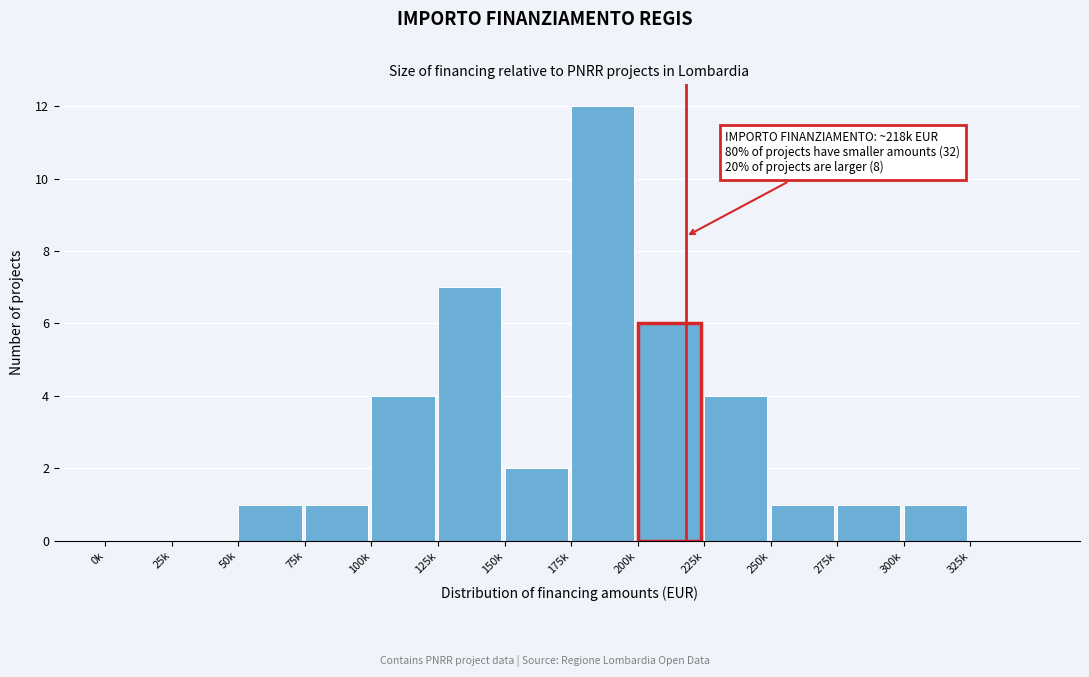

Reading left to right, list all the values displayed in this chart.

0k=0	25k=0	50k=1	75k=1	100k=4	125k=7	150k=2	175k=12	200k=6	225k=4	250k=1	275k=1	300k=1	325k=0